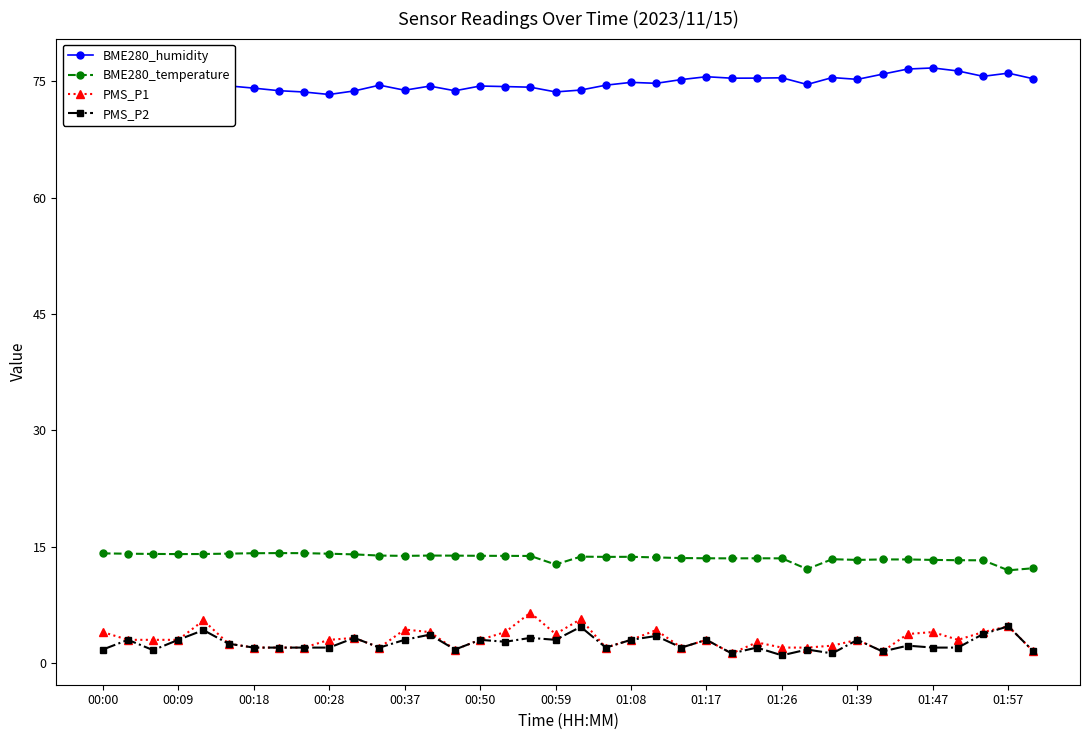

What is the highest value of the PMS_P2 series?

4.8